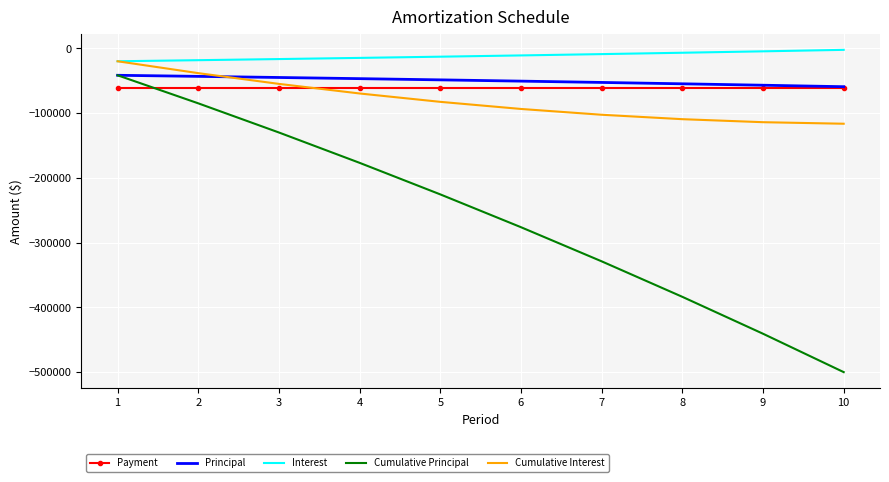

How many values in the Principal series exceed -48719?

4